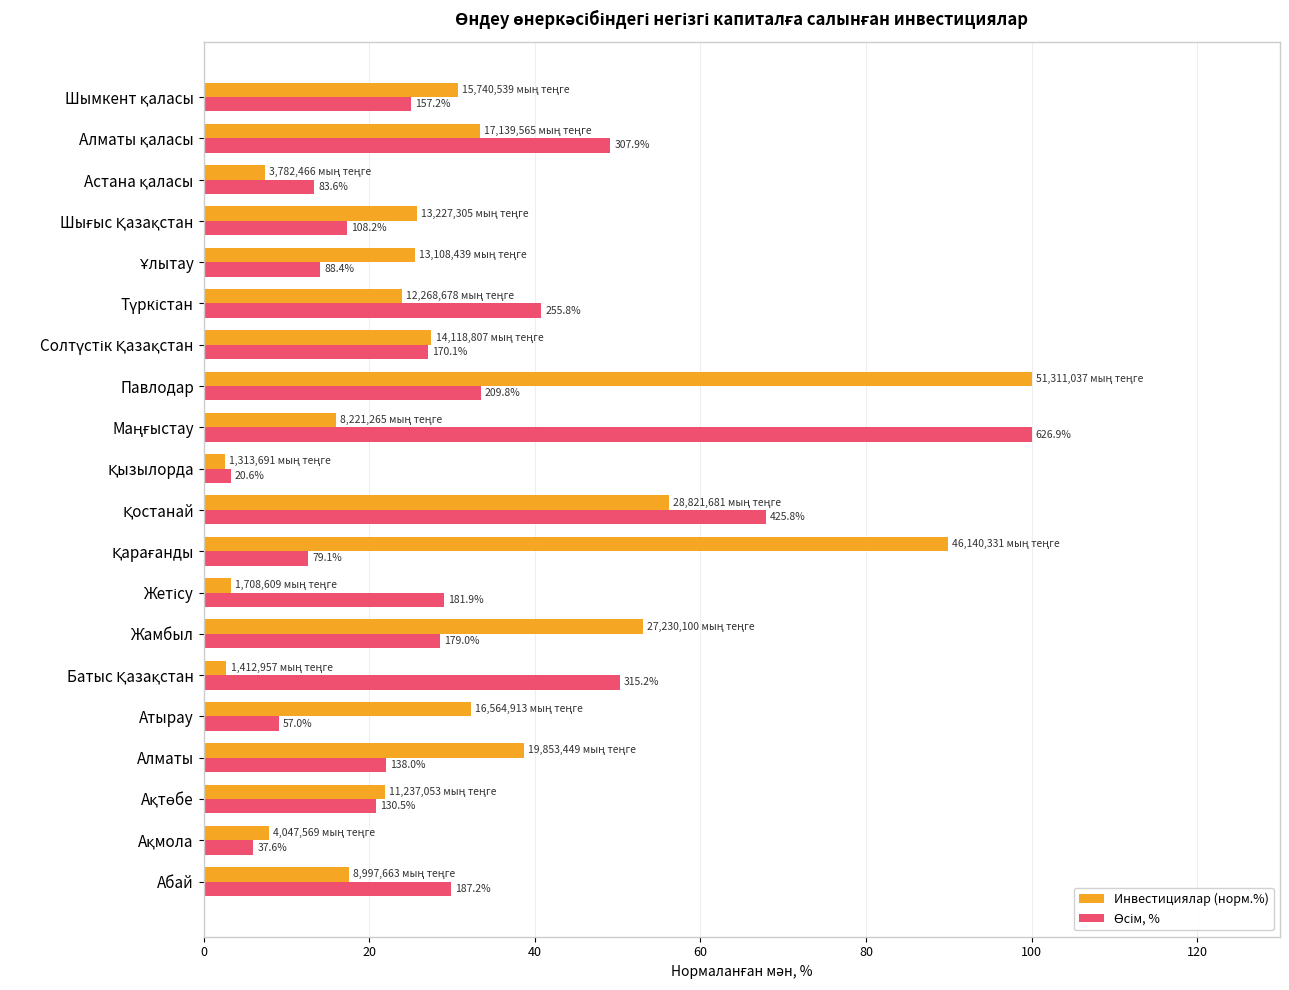

At how many categories does at least one series exceed 88?

3